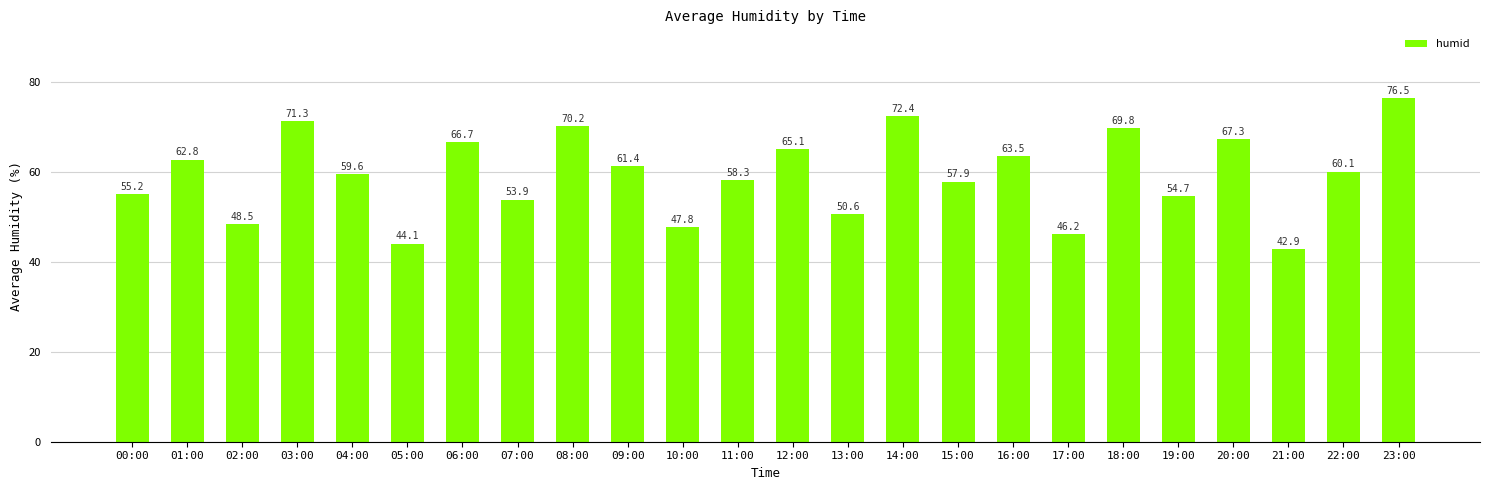

How many bars are there in total?

24